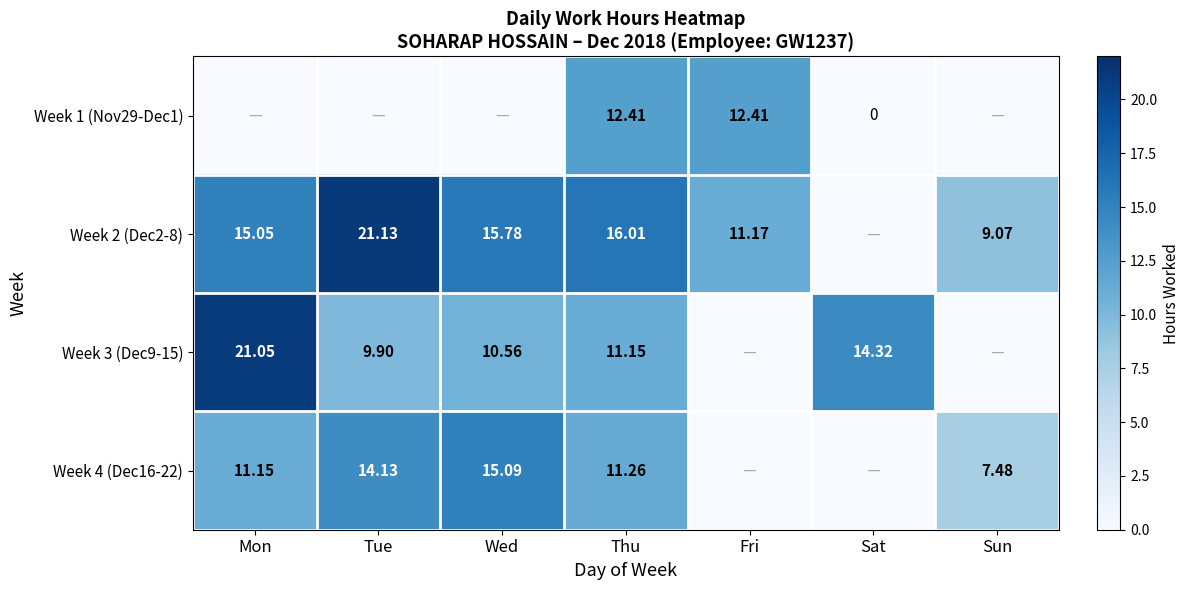

Is the value of Week 3 (Dec9-15) at Sat greater than the value of Week 4 (Dec16-22) at Wed?

No